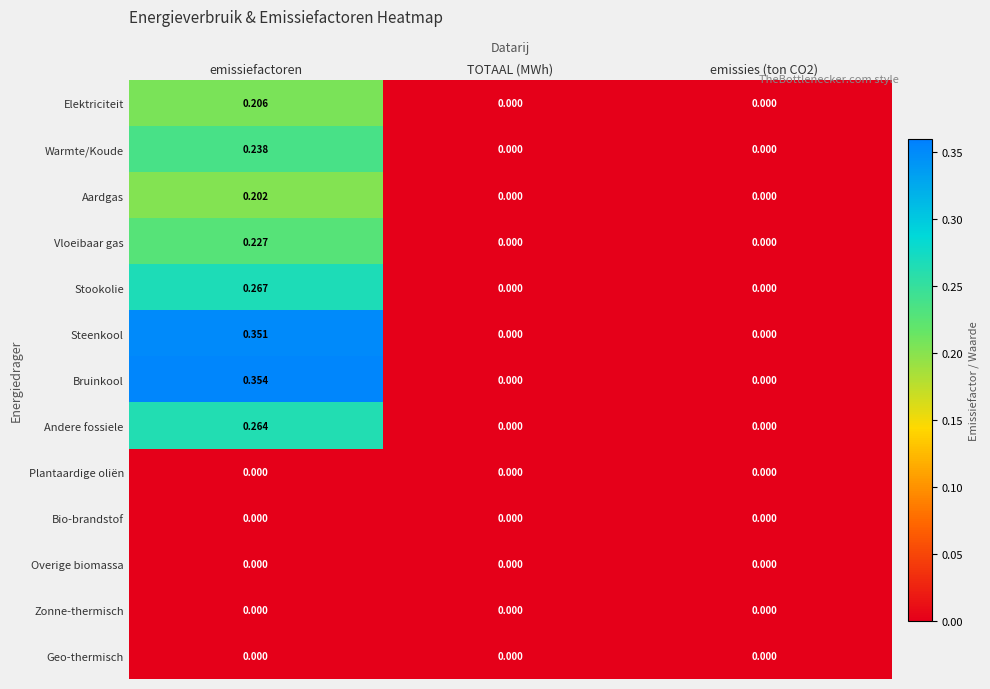

How many categories are shown in the chart?

3